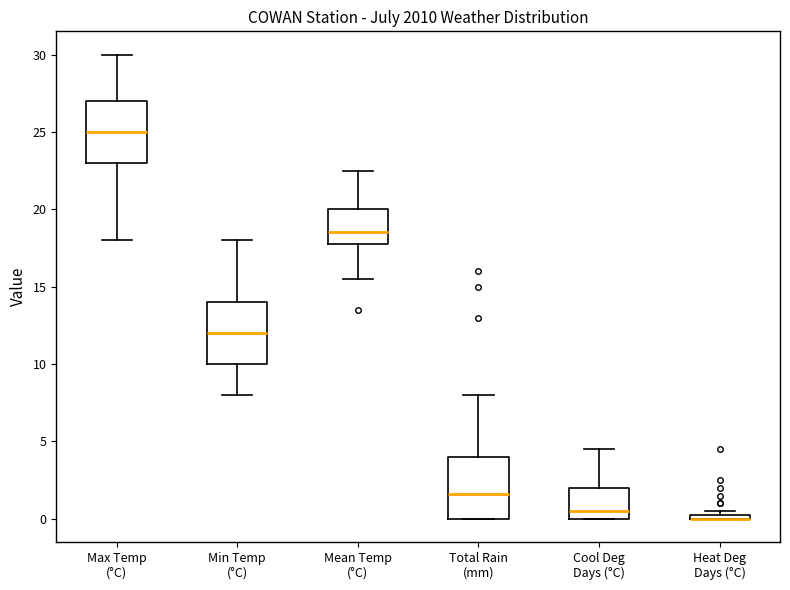

Where does the lower whisker of the box for Mean Temp (°C) end on the y-axis? The values are not printed on the chart, so give them approximately, as read against the axis.

15.5